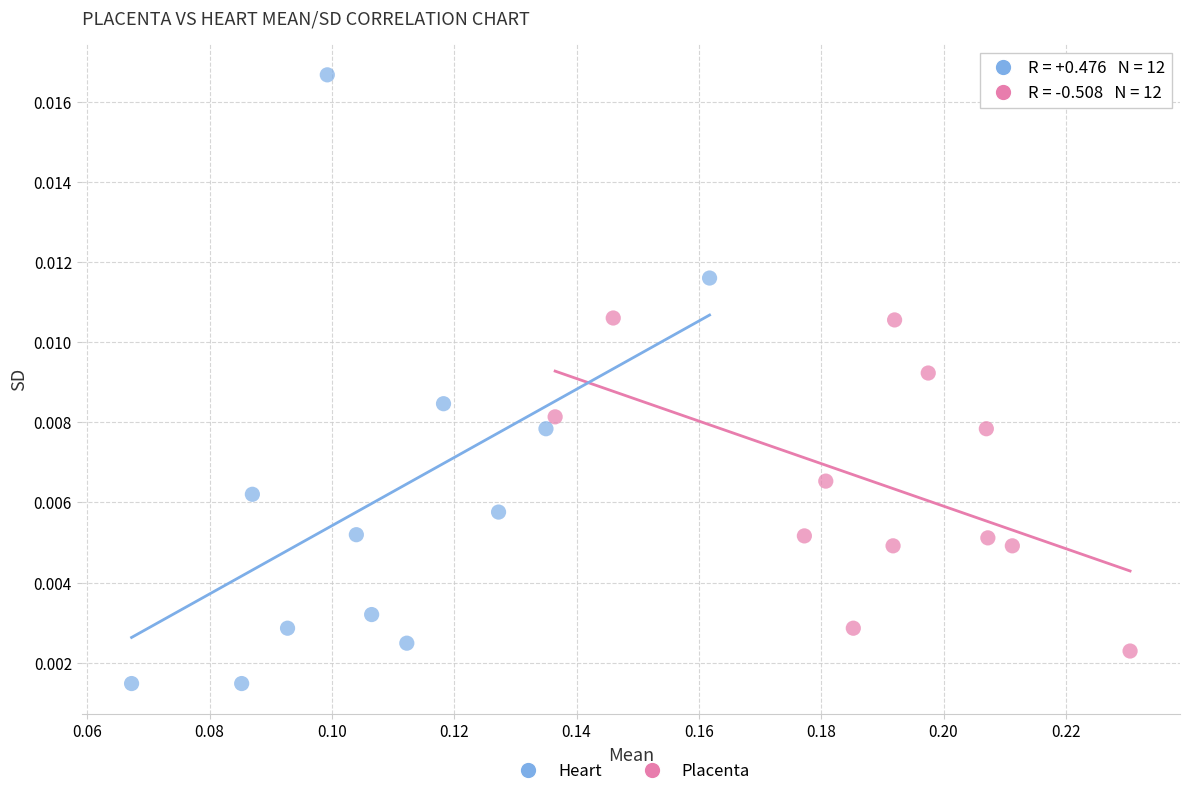

Which series has the widest spread of Y values?

Heart